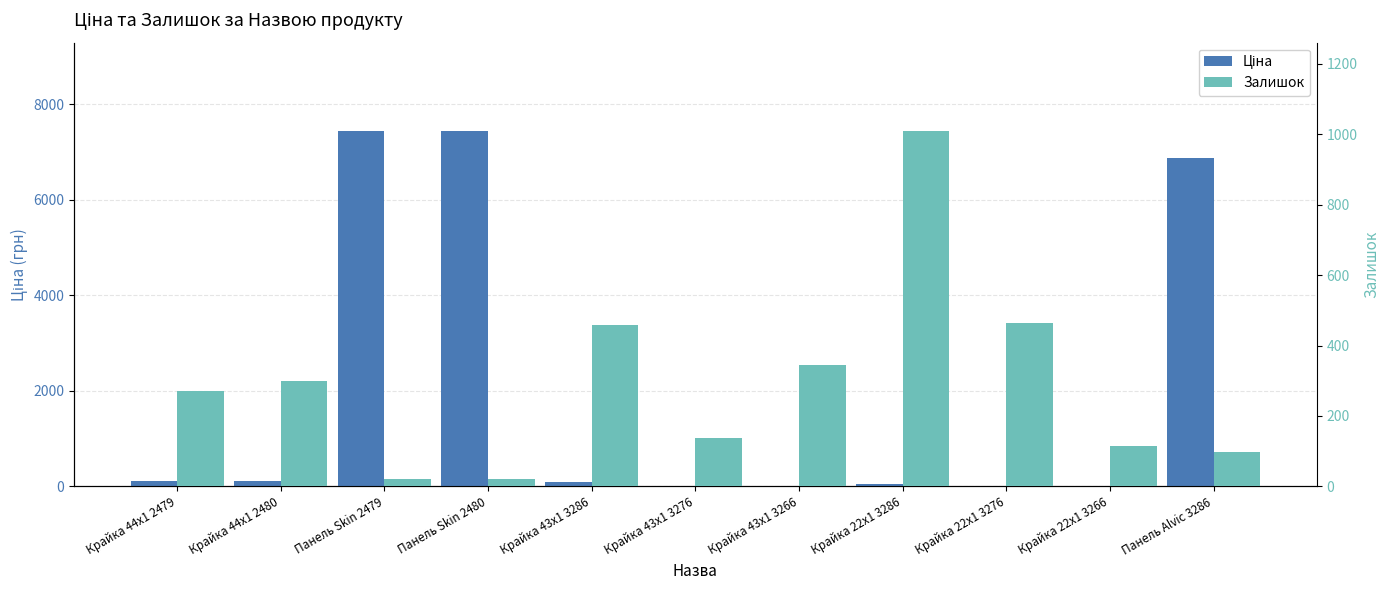

List the labels in order of Залишок value, largest first.

Крайка 22x1 3286, Крайка 22x1 3276, Крайка 43x1 3286, Крайка 43x1 3266, Крайка 44x1 2480, Крайка 44x1 2479, Крайка 43x1 3276, Крайка 22x1 3266, Панель Alvic 3286, Панель Skin 2480, Панель Skin 2479